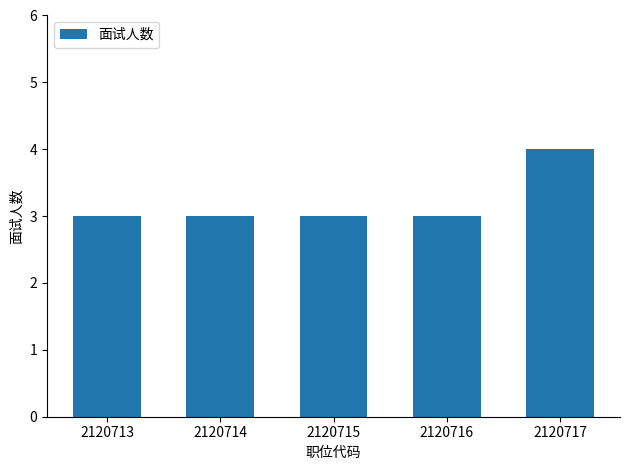

The chart shows a value of 5 at 2120714. True or false?

False